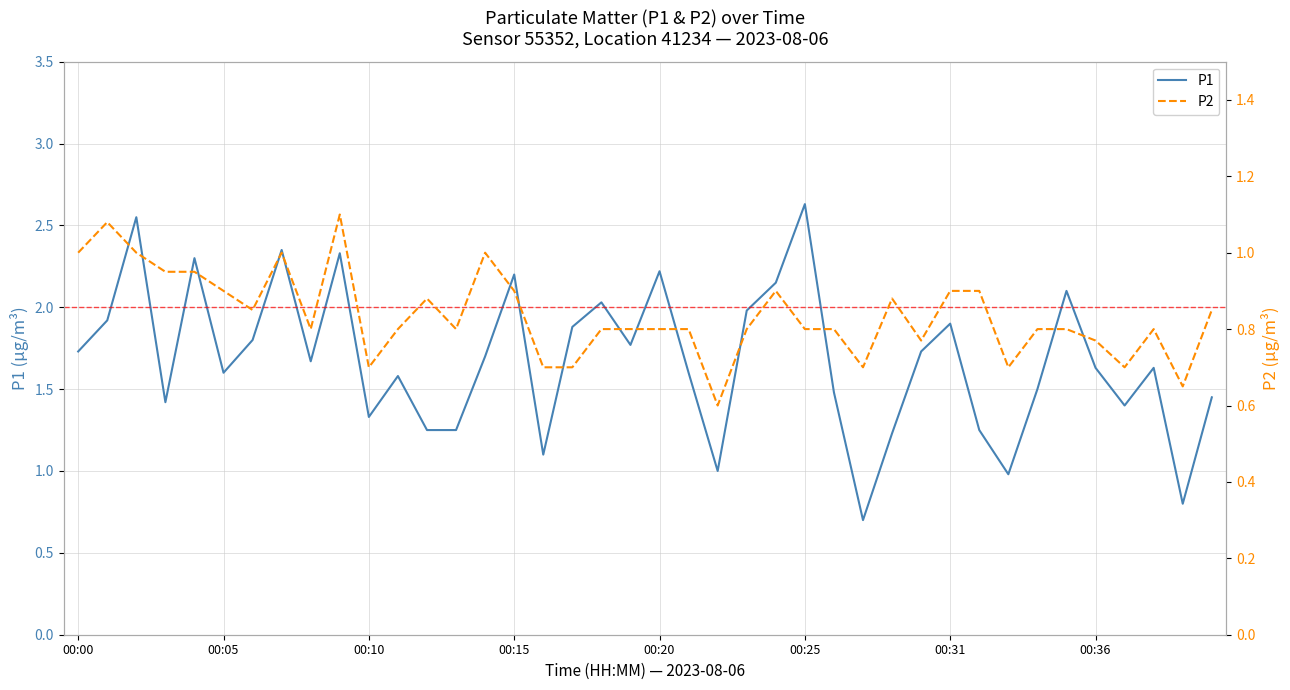

Does the chart display data point markers on the line(s)?

No